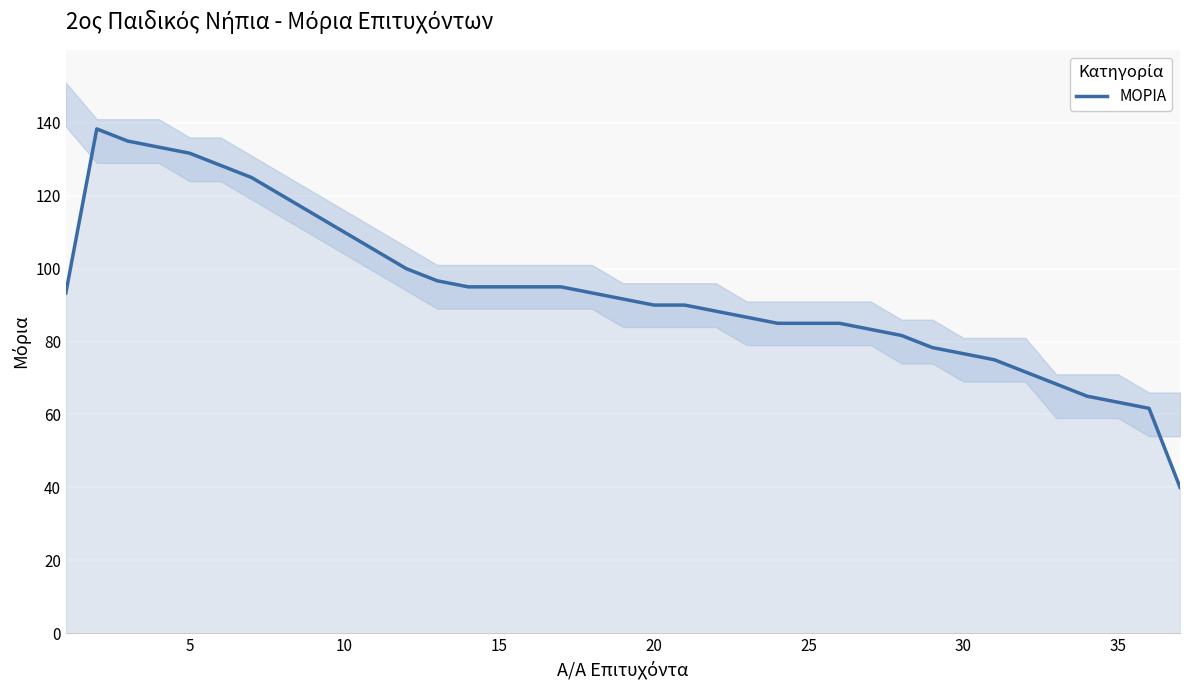

What is the maximum value for ΜΟΡΙΑ?

138.3